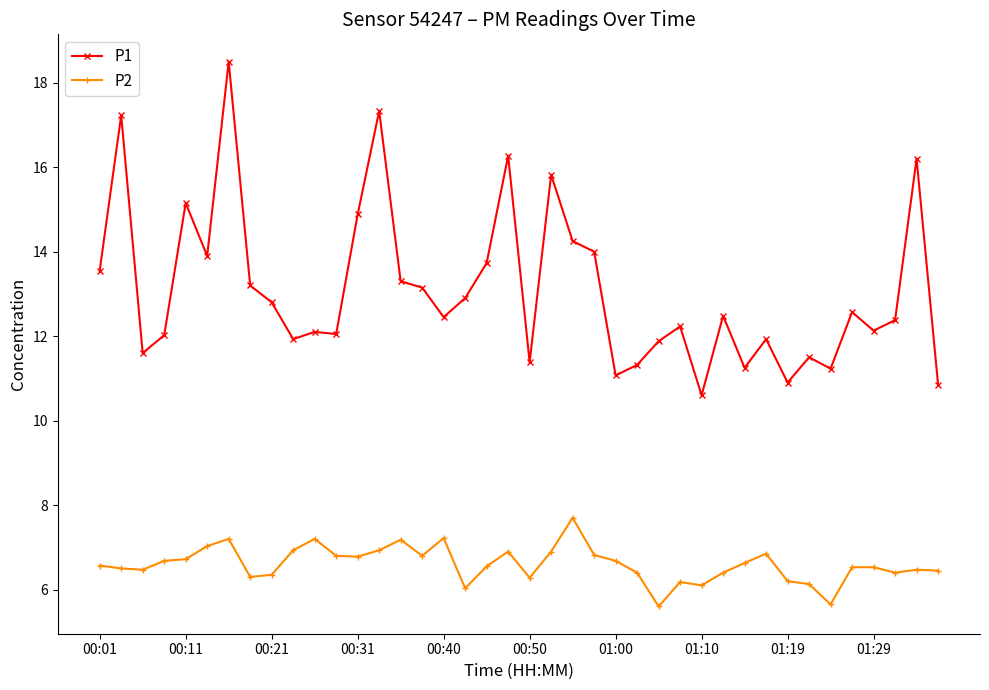

True or false: P2 has more than 1 points higher than both neighbors.

True